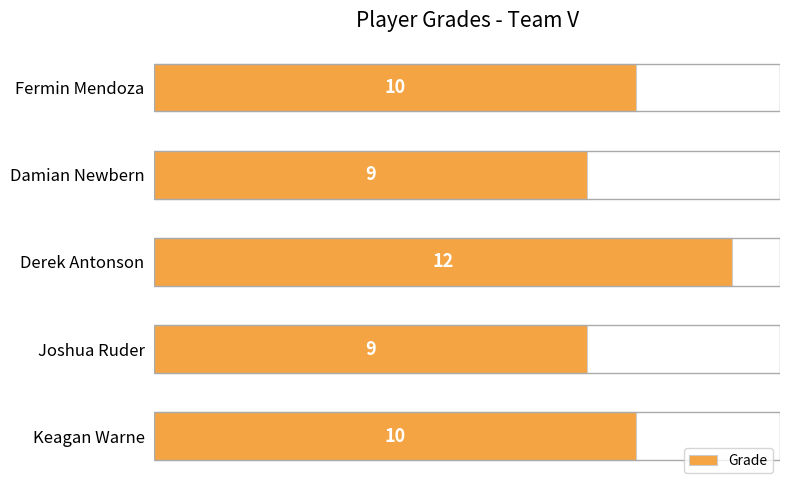

Approximately how many times larger is the value at Keagan Warne compared to Fermin Mendoza?

1.0